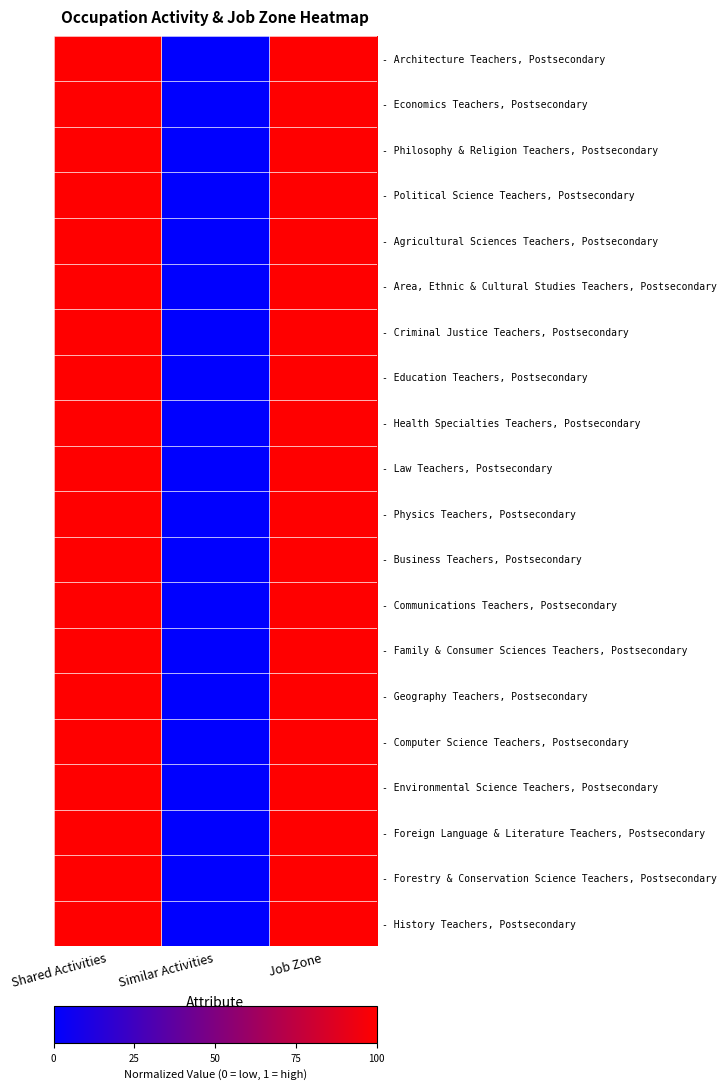

Between Job Zone and Shared Activities, which is larger?

Job Zone